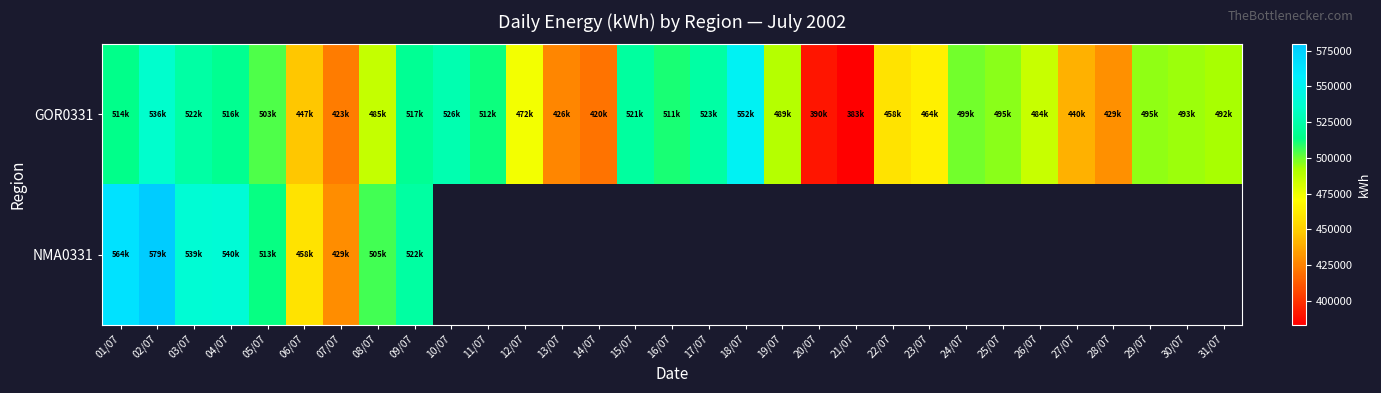

Which label corresponds to the largest value in the chart?

02/07